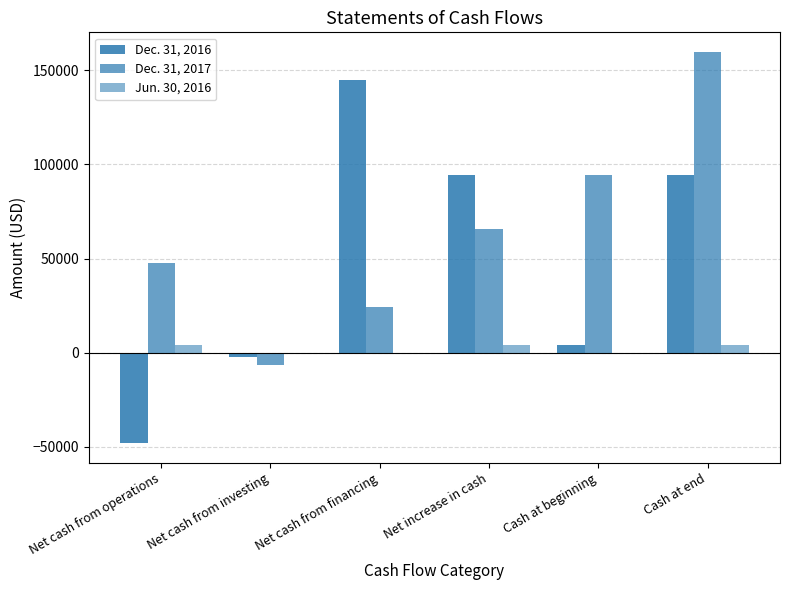

What is the label of the 6th bar from the right?

Net cash from operations